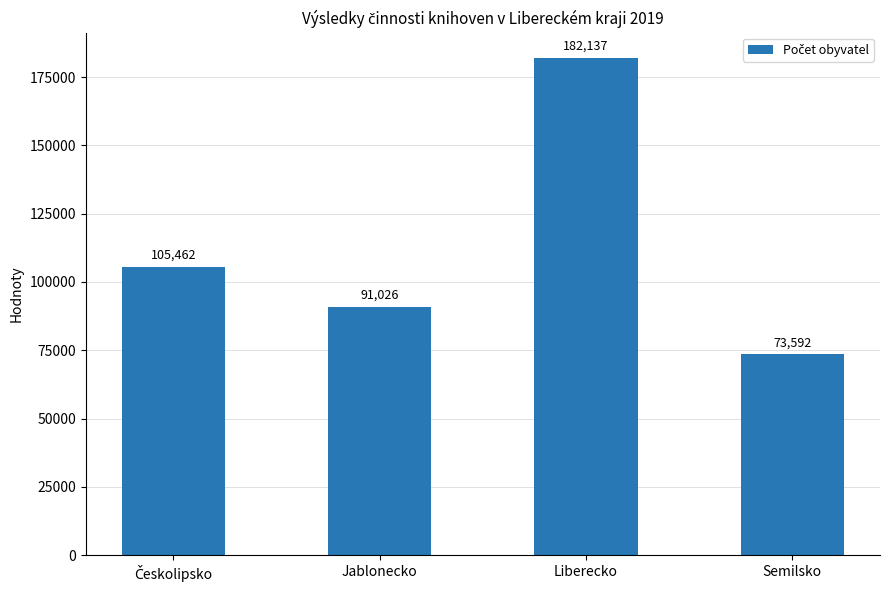

Between Liberecko and Jablonecko, which is larger?

Liberecko